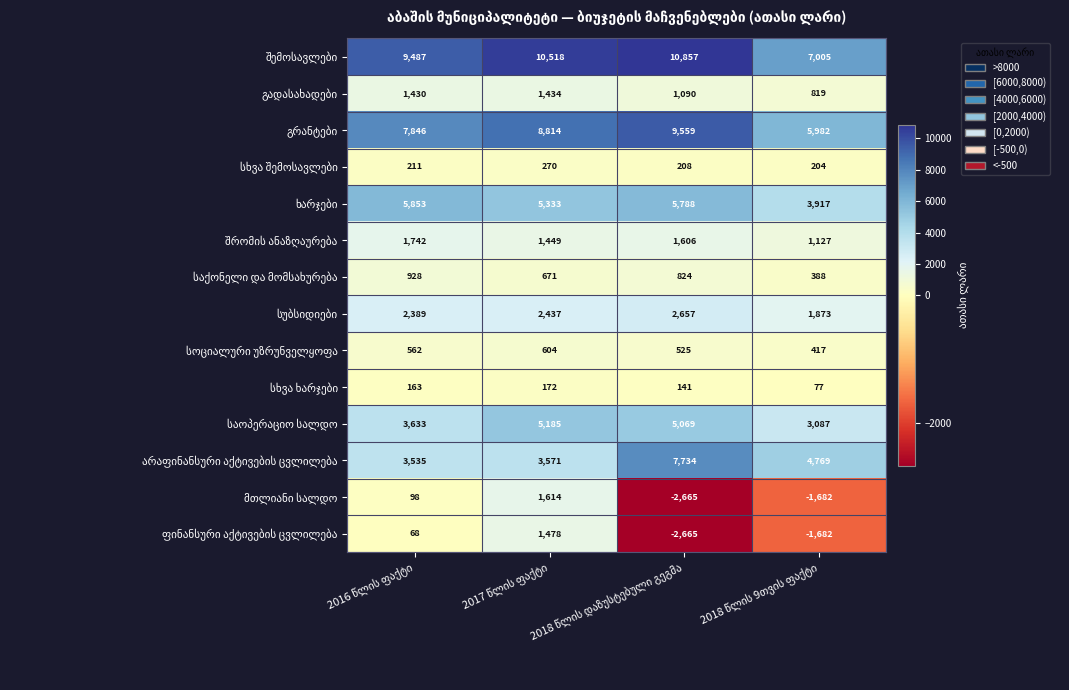

What is the maximum value shown in the chart?

10857